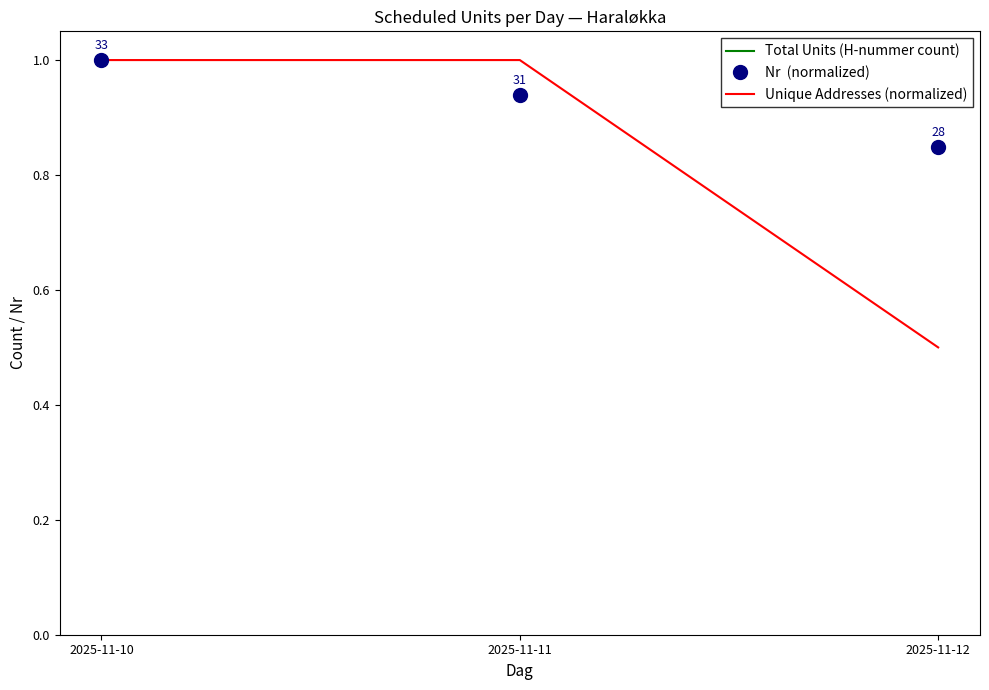

What is the difference between the highest and lowest values at 2025-11-12?

7.5